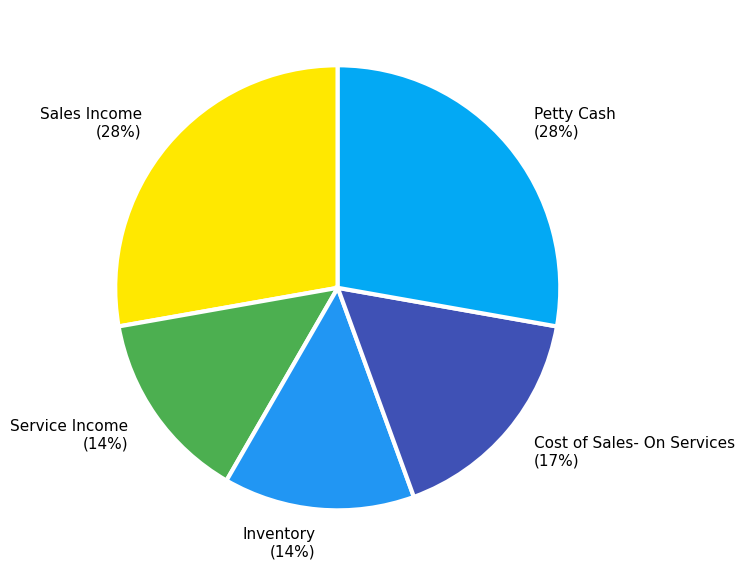

How many segments does this pie chart have?

5